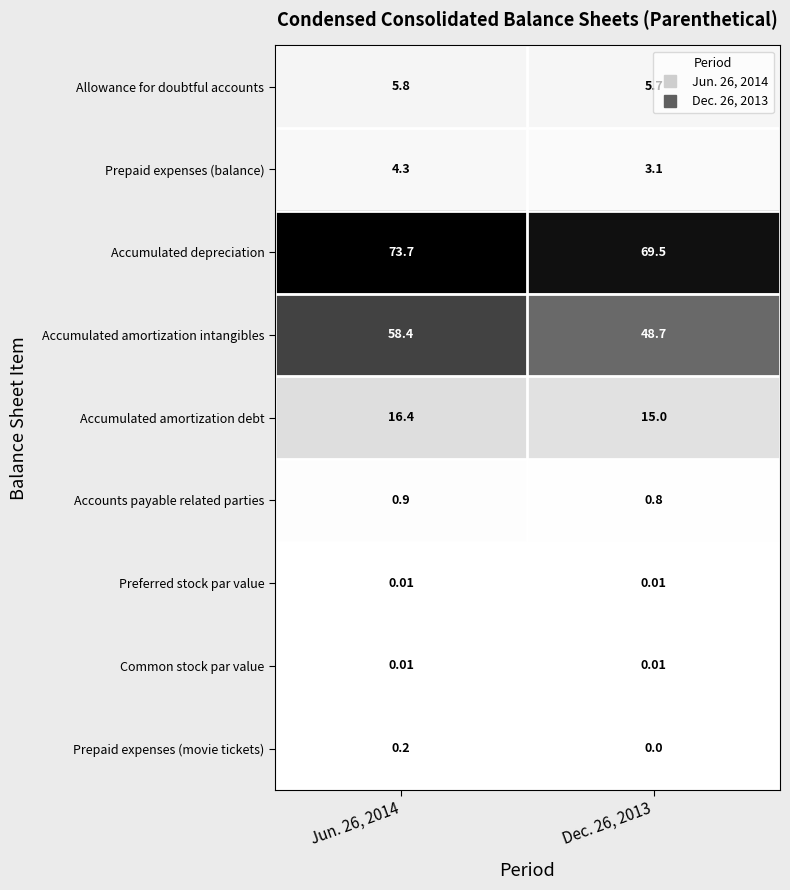

Which series has the largest range (max minus min)?

Accumulated amortization intangibles